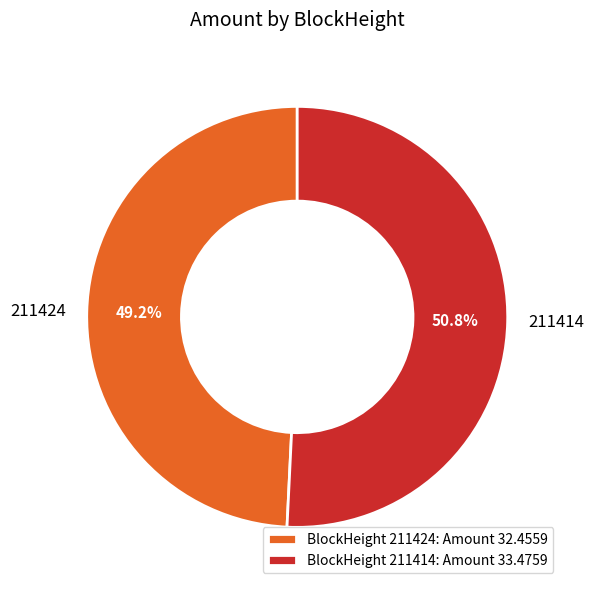

Do 211414 and 211424 together represent more than half of the pie?

Yes